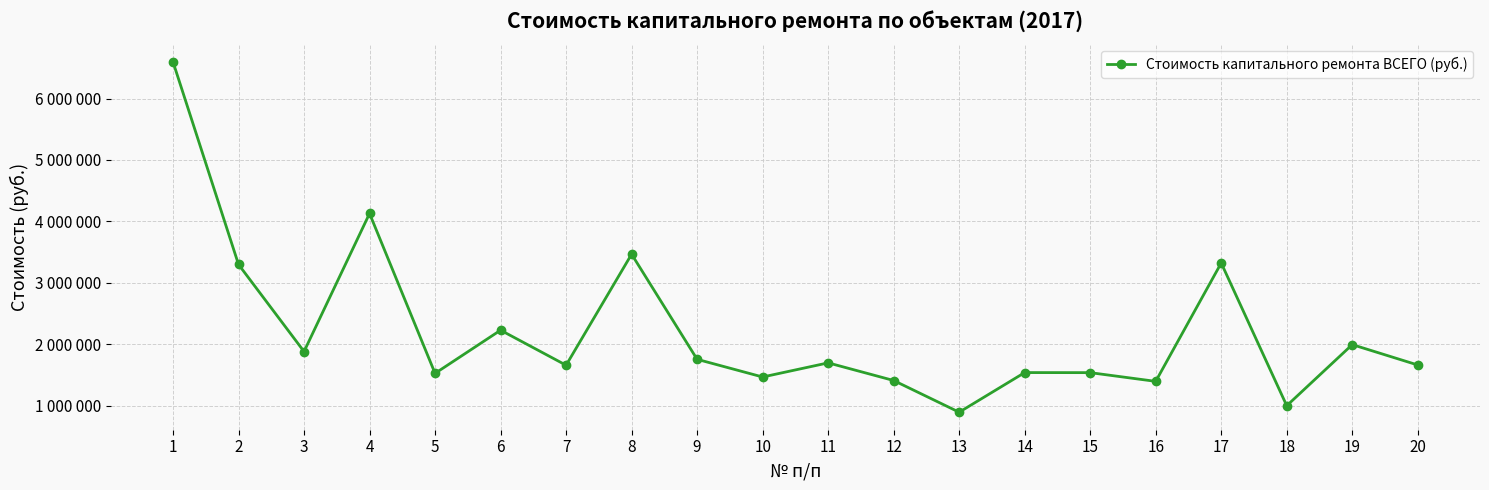

The value at 2 is 3298716.5. True or false?

True